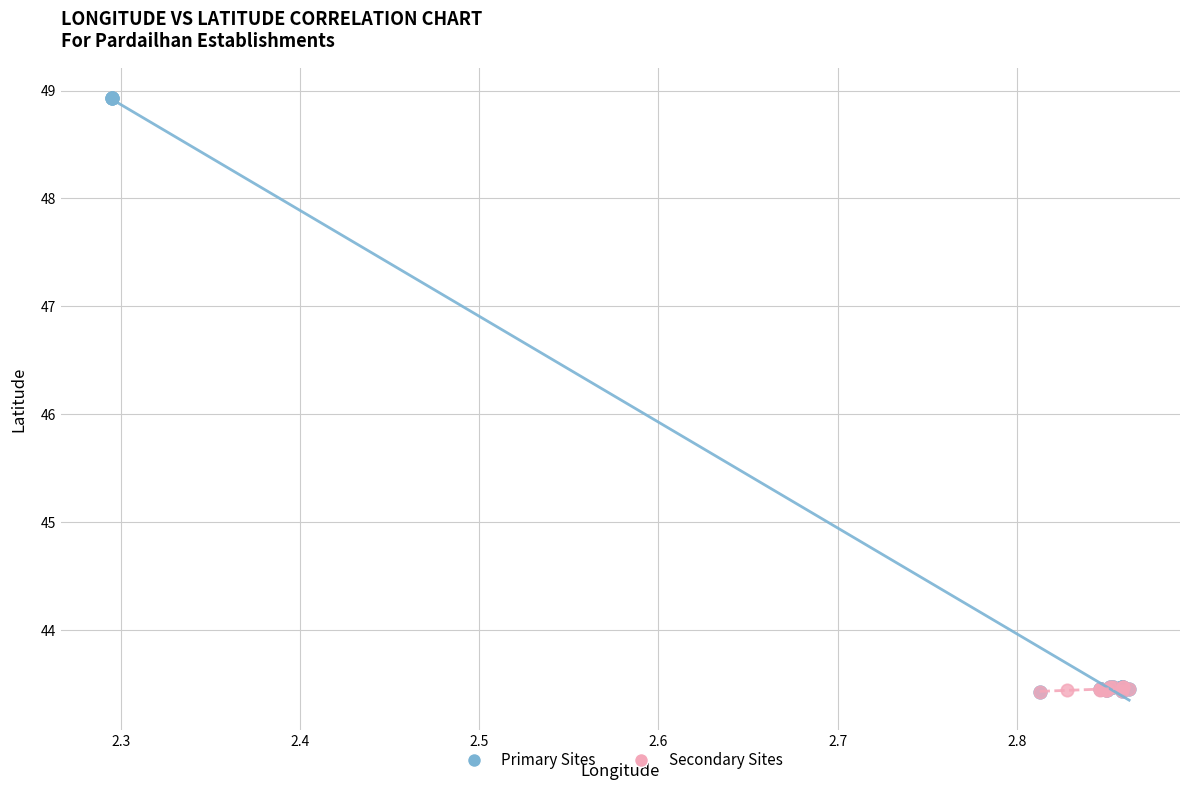

Which series contains the highest Y value?

Primary Sites